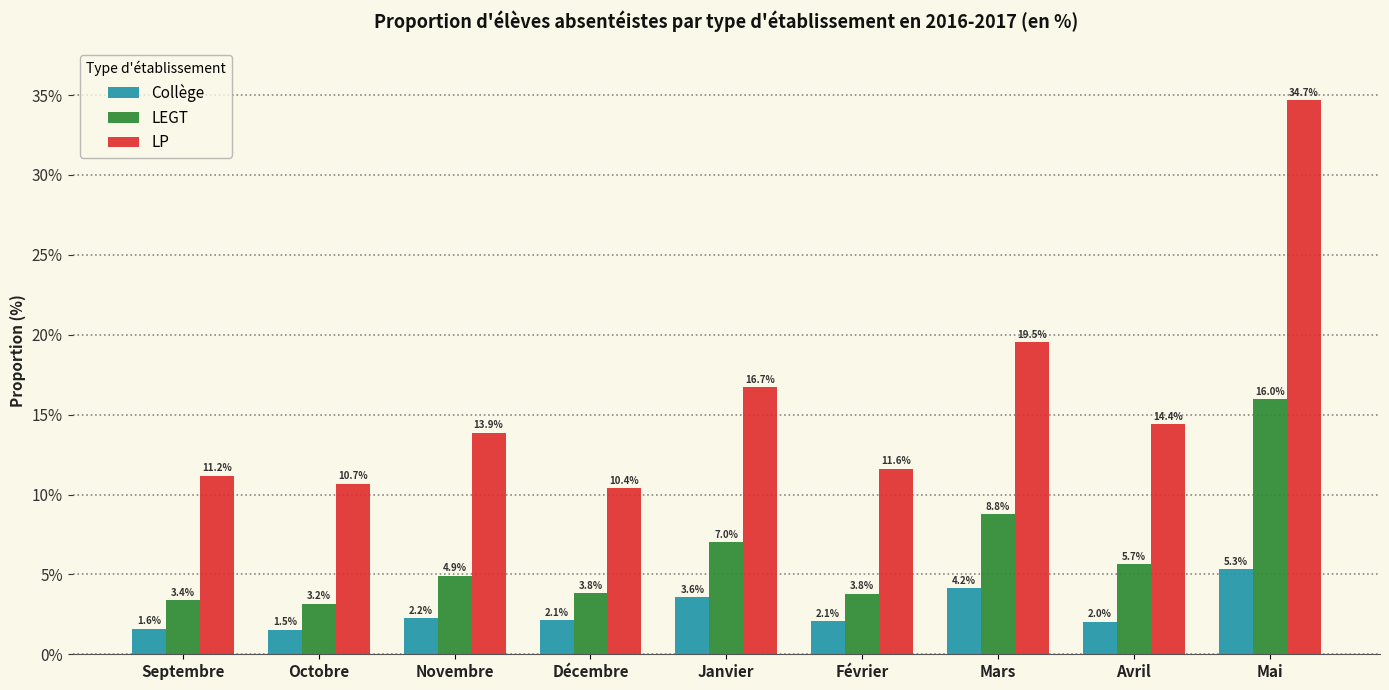

The LEGT series shows 4.9 at Novembre. True or false?

True